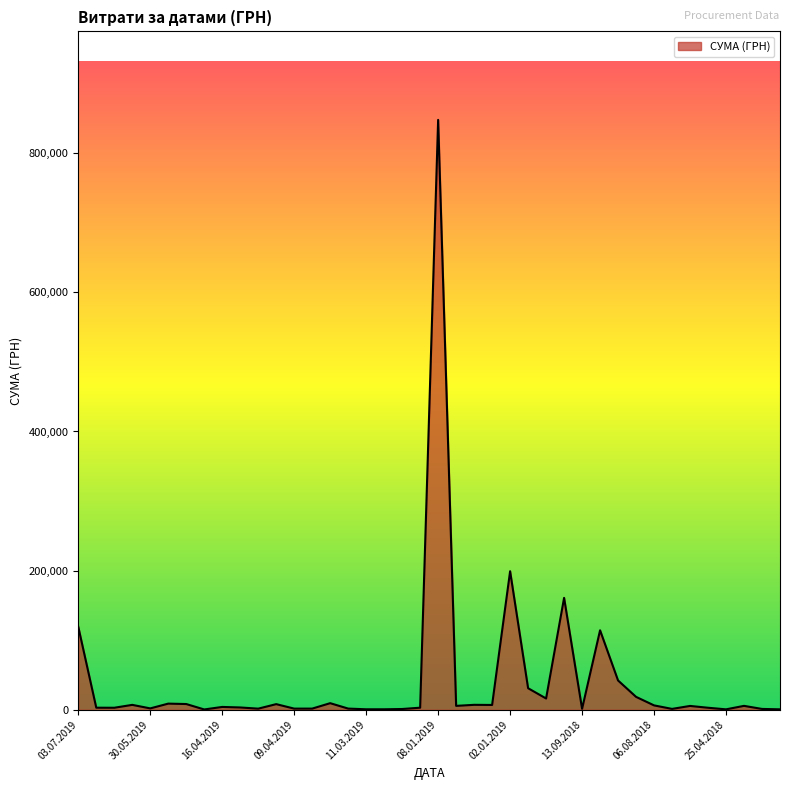

What is the difference between the maximum and minimum values?

847520.8